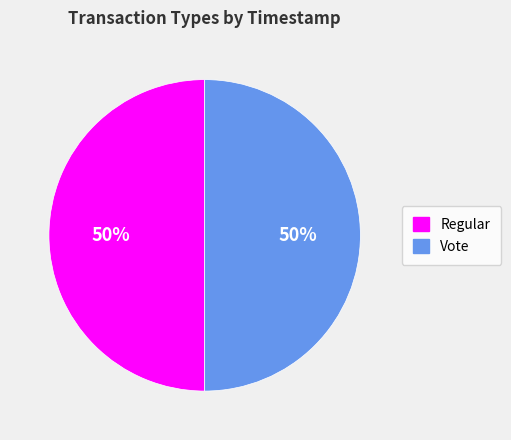

To the nearest percent, what is the average slice percentage?

50%